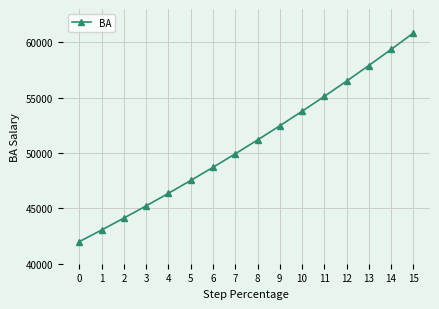

Read the value at 4.

46360.1